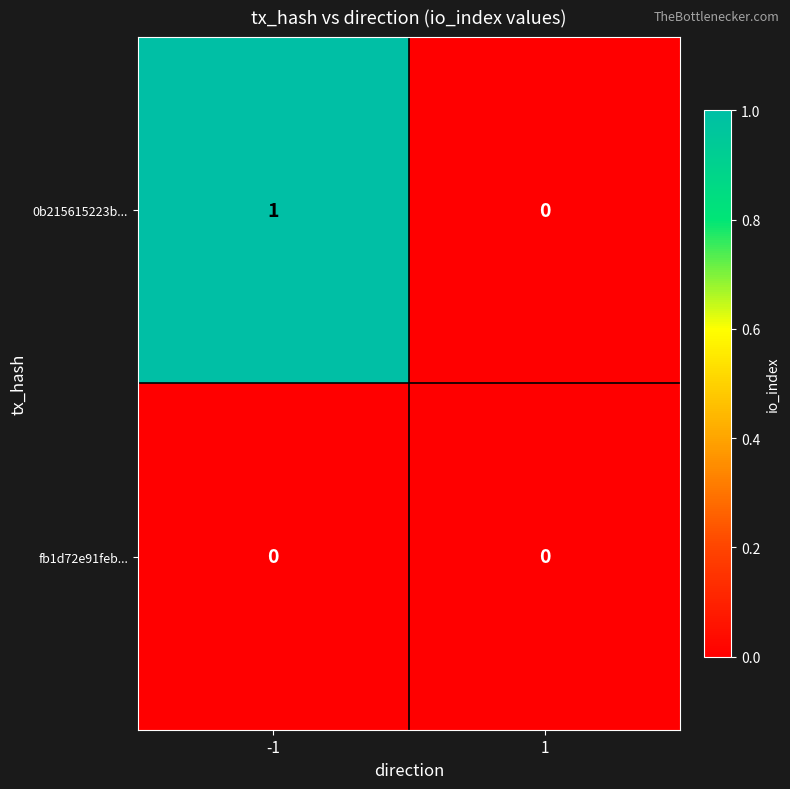

Rank the series by their maximum value, from highest to lowest.

0b215615223b..., fb1d72e91feb...